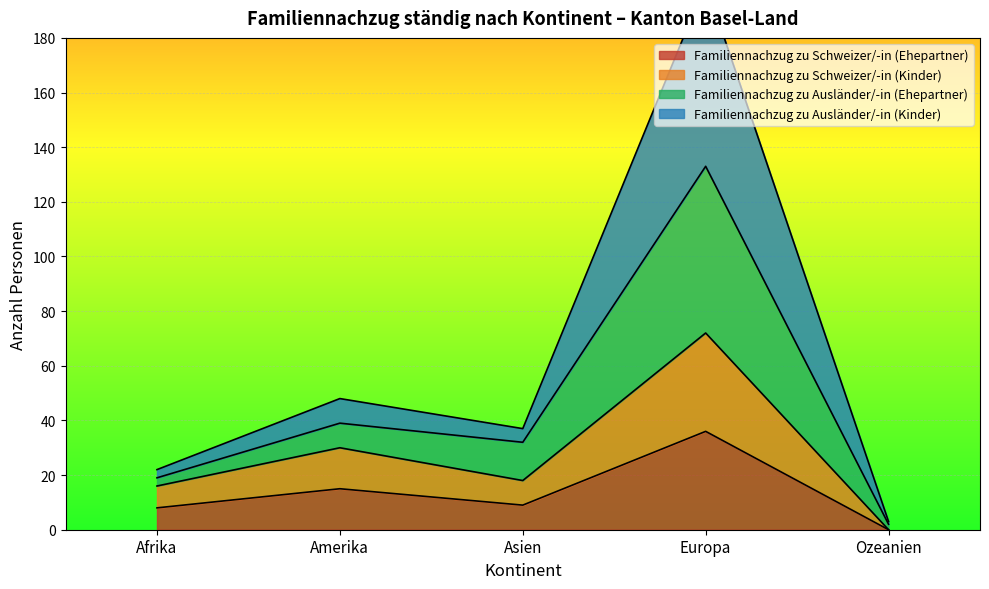

True or false: Familiennachzug zu Ausländer/-in (Ehepartner) has a value of 11 at Amerika.

False